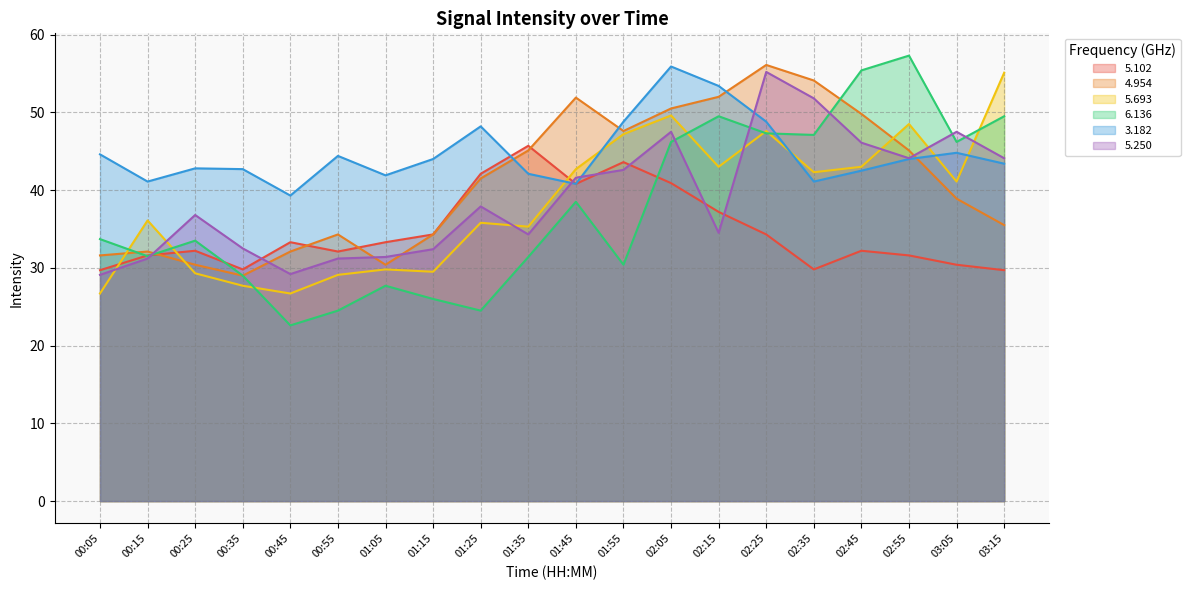

How many lines are shown in the chart?

6